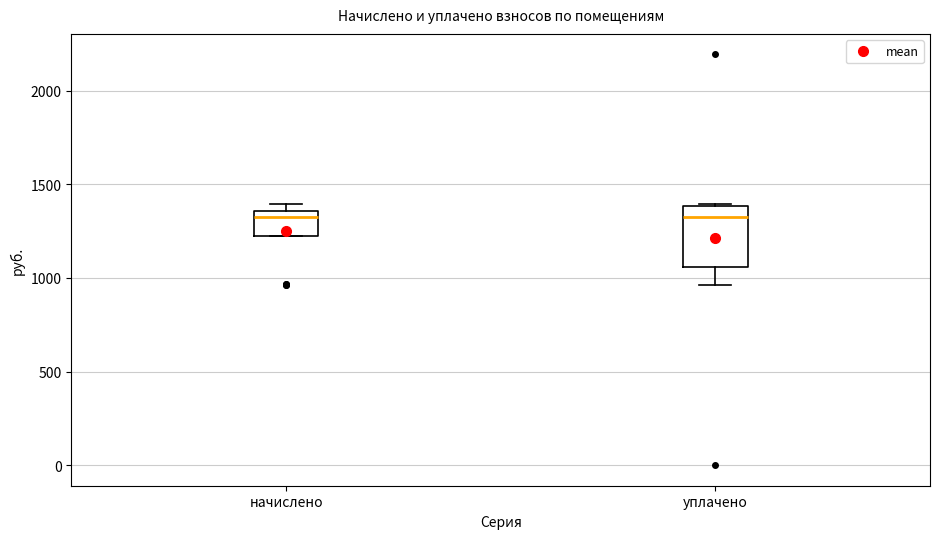

Reading left to right, read every box against the y-axis: the position of its median line, the range the box covers, and the ends of its whiskers. The values are not printed on the chart, so give them approximately, as read against the axis.

начислено: median 1350 (just below the box's upper edge), box 1200 to 1350, whiskers 1200 to 1400
уплачено: median 1350, box 1050 to 1400, whiskers 950 to 1400